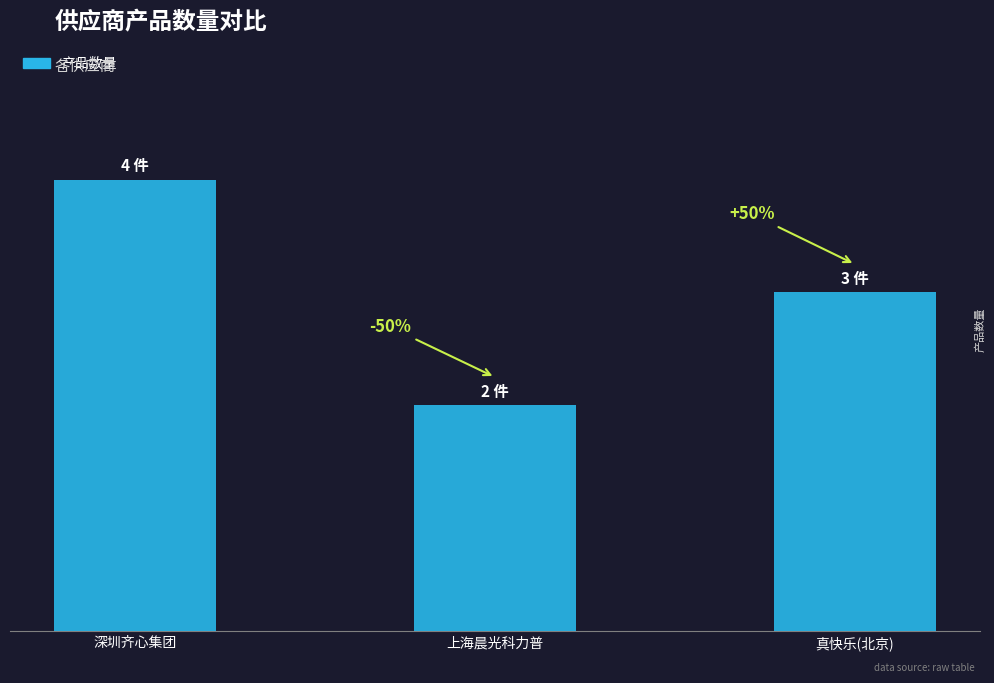

Does the chart contain any negative values?

No